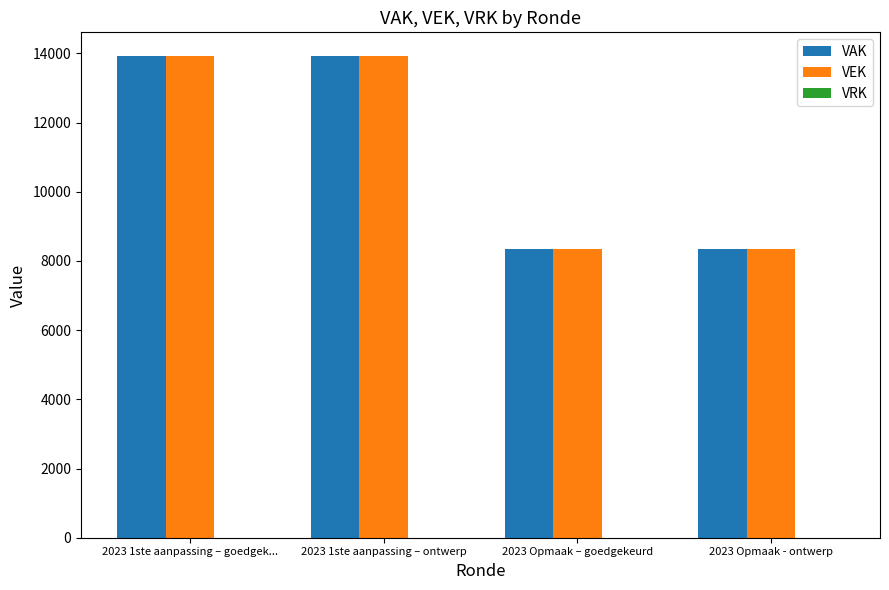

What position from the left is 2023 Opmaak – goedgekeurd?

3